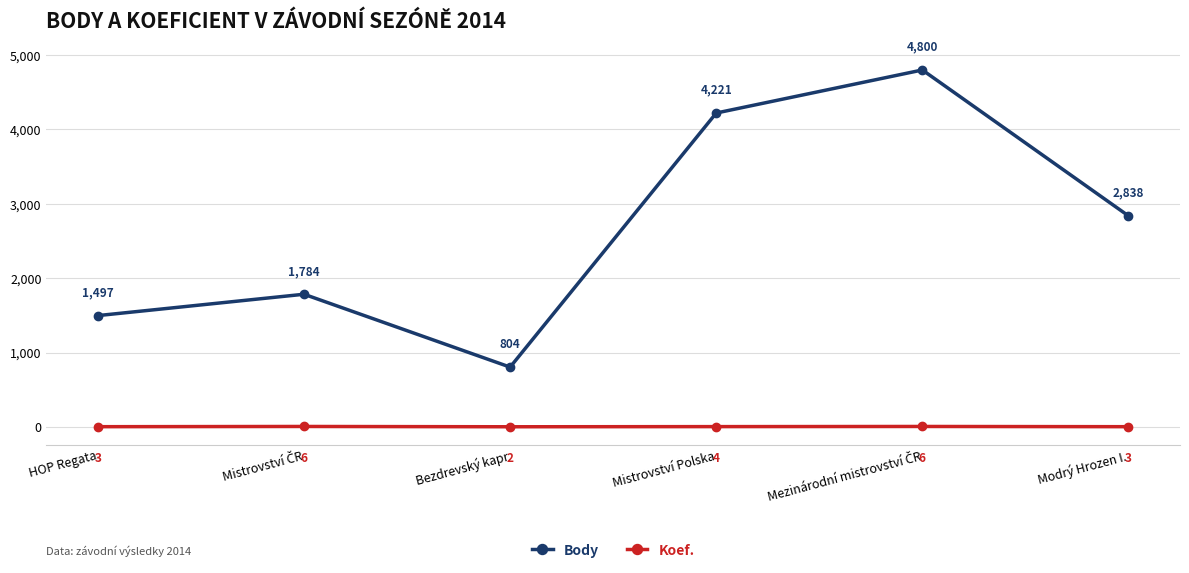

List the series in order of their peak value, lowest first.

Koef., Body